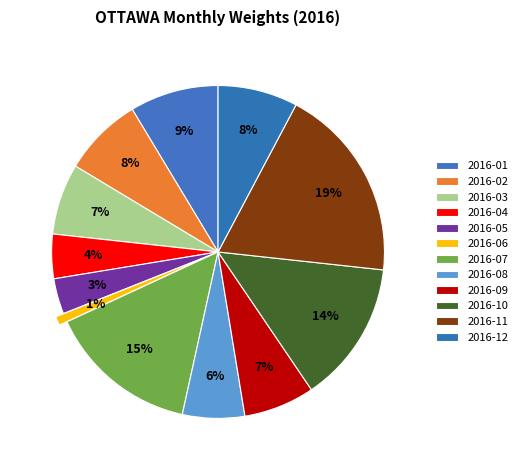

Rank the categories by value from highest to lowest.

2016-11, 2016-07, 2016-10, 2016-01, 2016-02, 2016-12, 2016-03, 2016-09, 2016-08, 2016-04, 2016-05, 2016-06